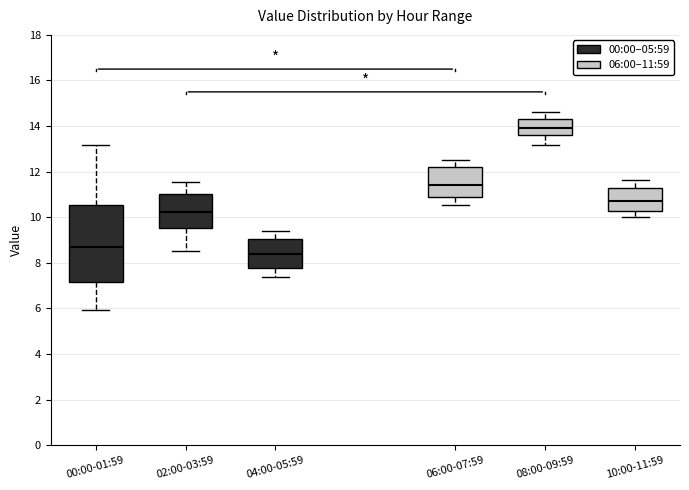

Reading left to right, transcribe this box plot: for each box, give where its median line is, the range the box spans, and where its two whiskers end, as read against the y-axis. The values are not printed on the chart, so give them approximately, as read against the axis.

00:00-01:59: median 8.6, box 7.2 to 10.6, whiskers 6.0 to 13.2
02:00-03:59: median 10.2, box 9.6 to 11.0, whiskers 8.6 to 11.6
04:00-05:59: median 8.4, box 7.8 to 9.0, whiskers 7.4 to 9.4
06:00-07:59: median 11.4, box 10.8 to 12.2, whiskers 10.6 to 12.6
08:00-09:59: median 14.0, box 13.6 to 14.4, whiskers 13.2 to 14.6
10:00-11:59: median 10.8, box 10.2 to 11.2, whiskers 10.0 to 11.6